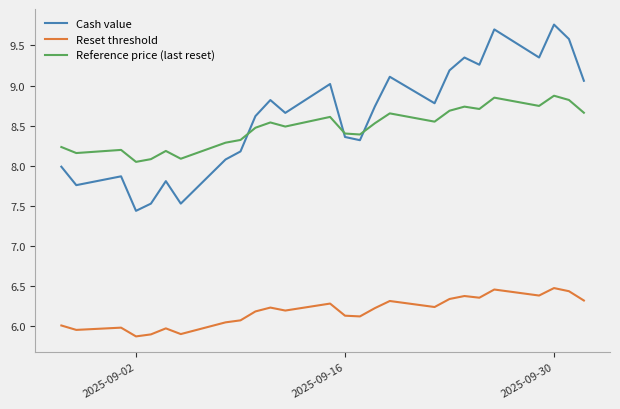

Which series has the widest spread of values?

Cash value